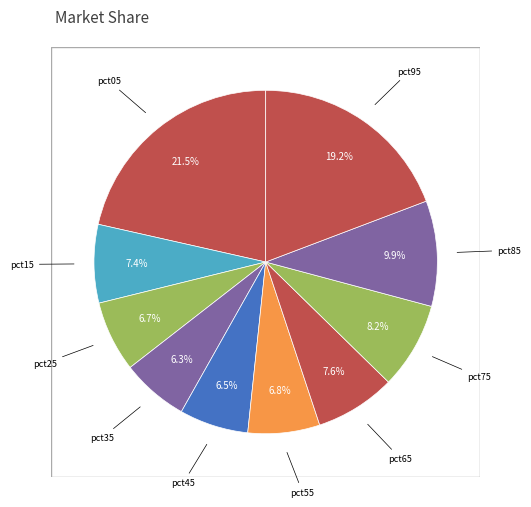

Is there a majority slice in this chart?

No